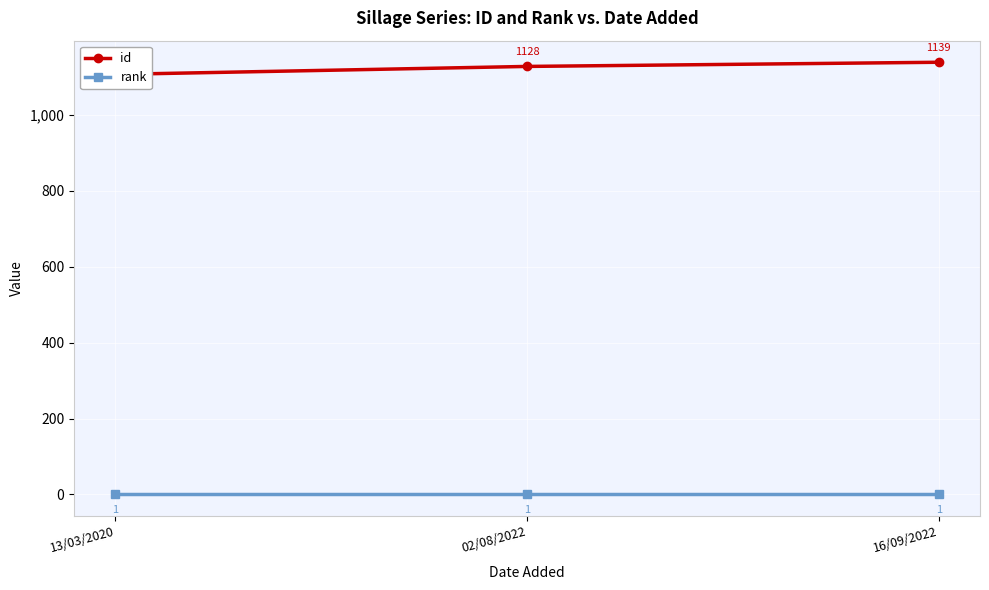

What are all the series names shown in the legend?

id, rank